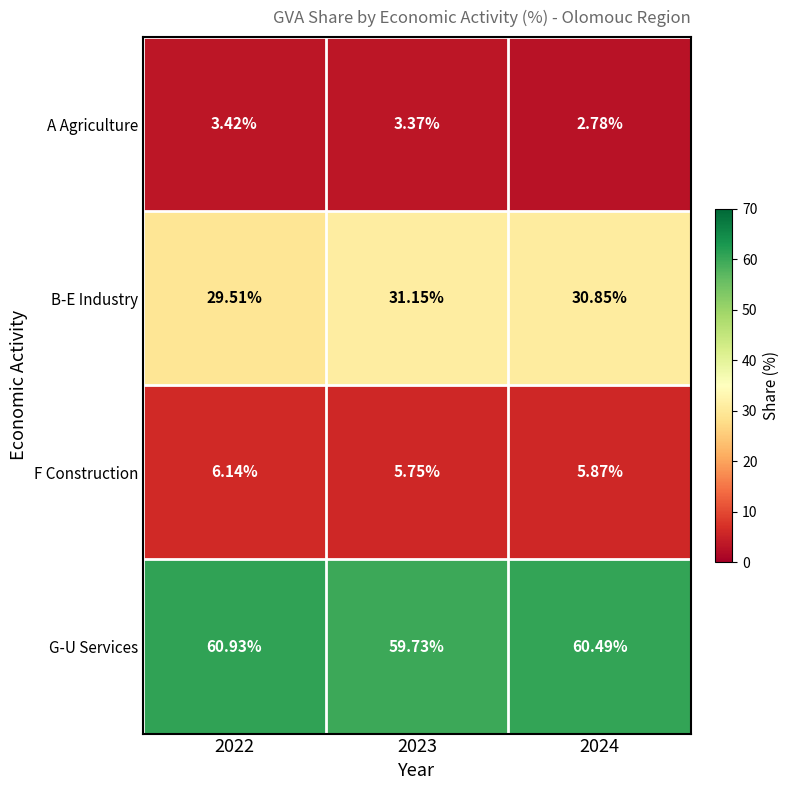

Rank the series at 2024 from highest to lowest value.

G-U Services, B-E Industry, F Construction, A Agriculture